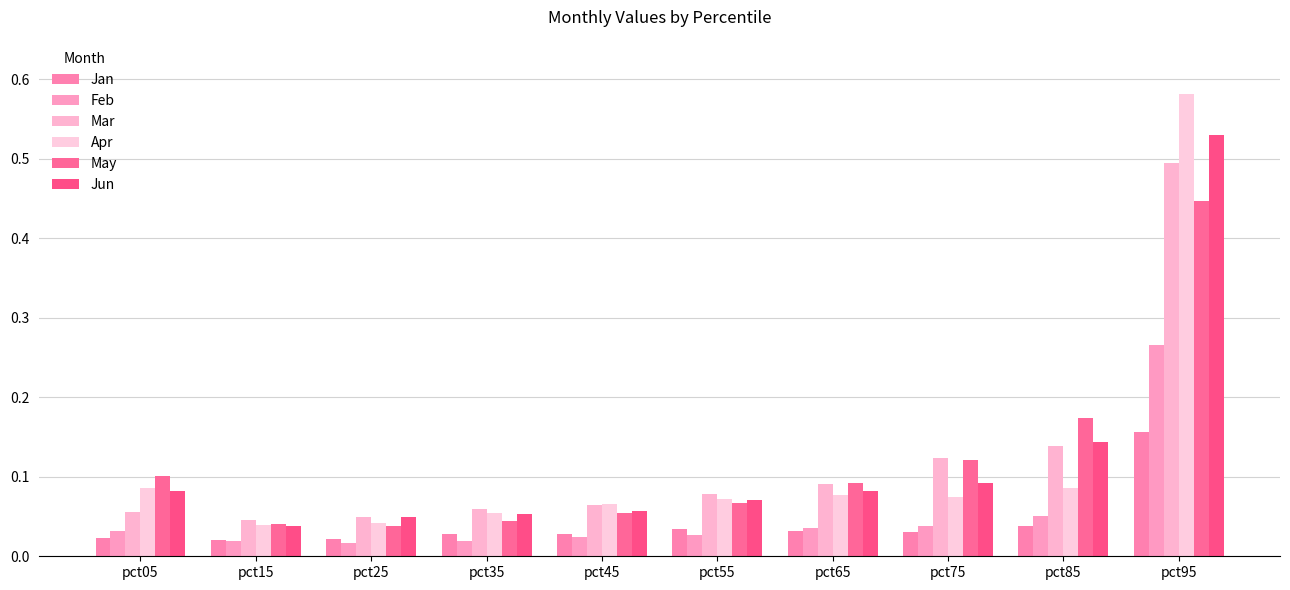

Reading left to right, transcribe all the data shown in this chart.

Jan: pct05=0.0	pct15=0.0	pct25=0.0	pct35=0.0	pct45=0.0	pct55=0.0	pct65=0.0	pct75=0.0	pct85=0.0	pct95=0.2
Feb: pct05=0.0	pct15=0.0	pct25=0.0	pct35=0.0	pct45=0.0	pct55=0.0	pct65=0.0	pct75=0.0	pct85=0.1	pct95=0.3
Mar: pct05=0.1	pct15=0.0	pct25=0.0	pct35=0.1	pct45=0.1	pct55=0.1	pct65=0.1	pct75=0.1	pct85=0.1	pct95=0.5
Apr: pct05=0.1	pct15=0.0	pct25=0.0	pct35=0.1	pct45=0.1	pct55=0.1	pct65=0.1	pct75=0.1	pct85=0.1	pct95=0.6
May: pct05=0.1	pct15=0.0	pct25=0.0	pct35=0.0	pct45=0.1	pct55=0.1	pct65=0.1	pct75=0.1	pct85=0.2	pct95=0.4
Jun: pct05=0.1	pct15=0.0	pct25=0.0	pct35=0.1	pct45=0.1	pct55=0.1	pct65=0.1	pct75=0.1	pct85=0.1	pct95=0.5